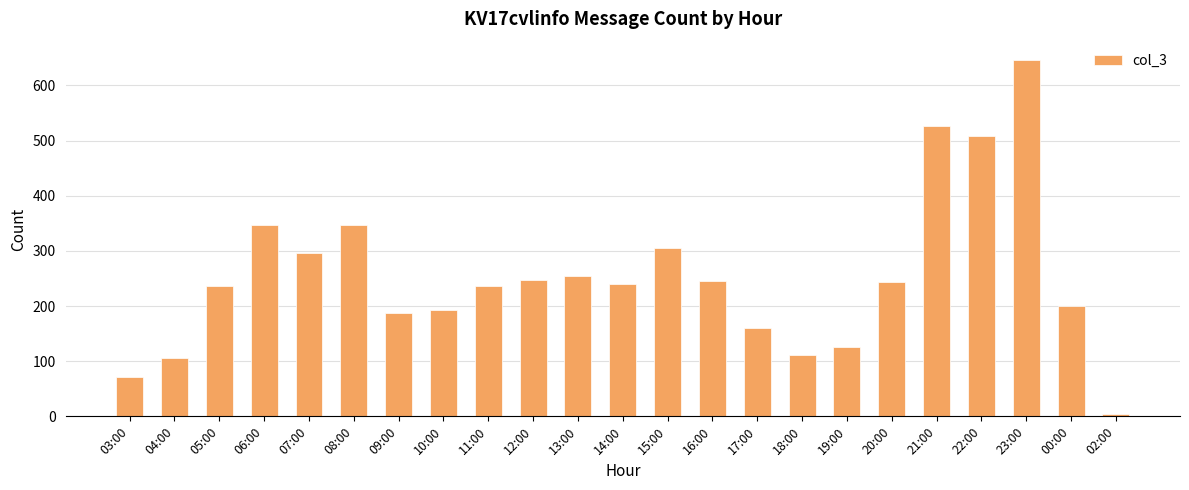

How many bars are there in total?

23